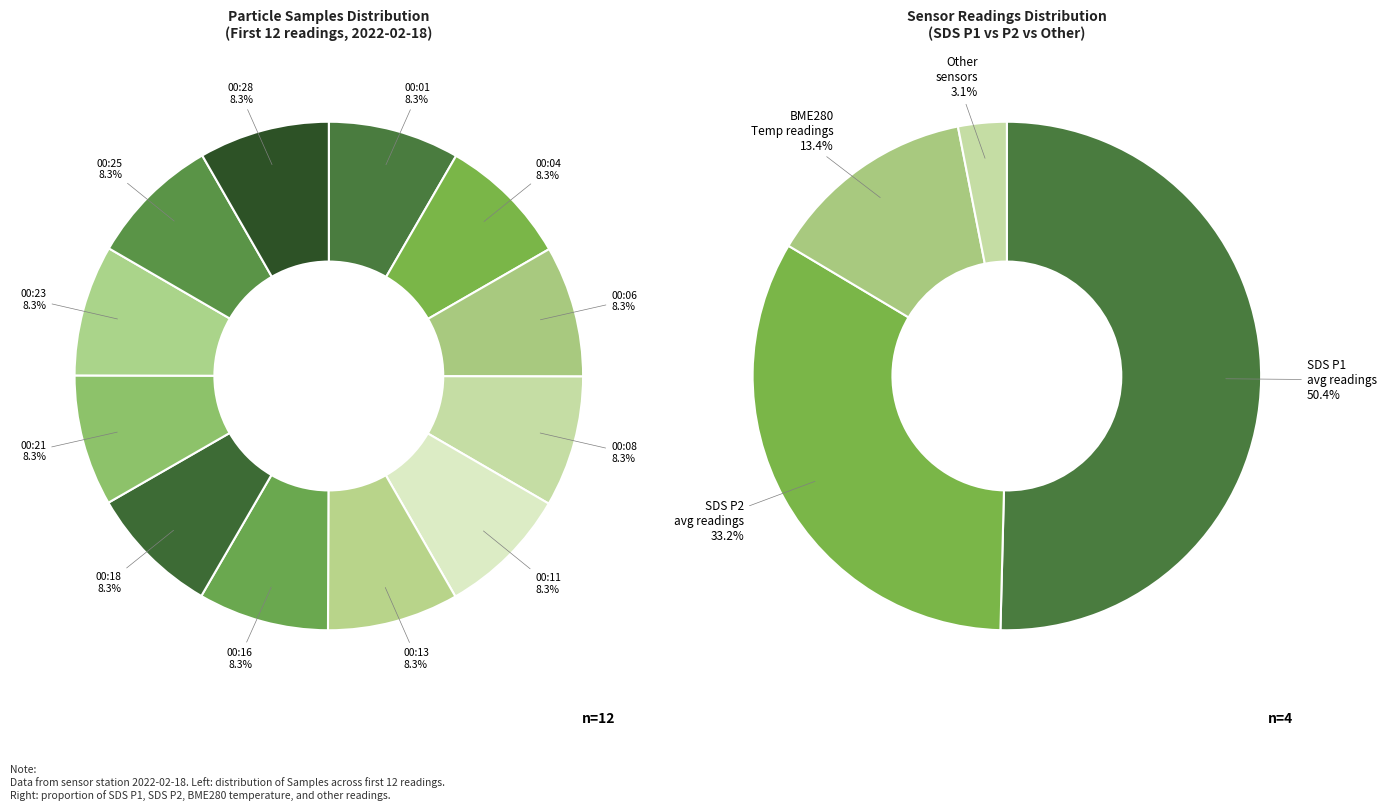

How many slices are in this pie chart?

12